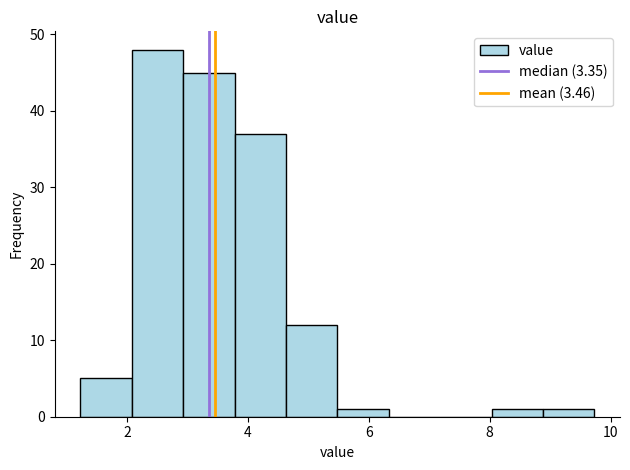

Over which range of the x-axis is the bar tallest?

2.0 to 3.0